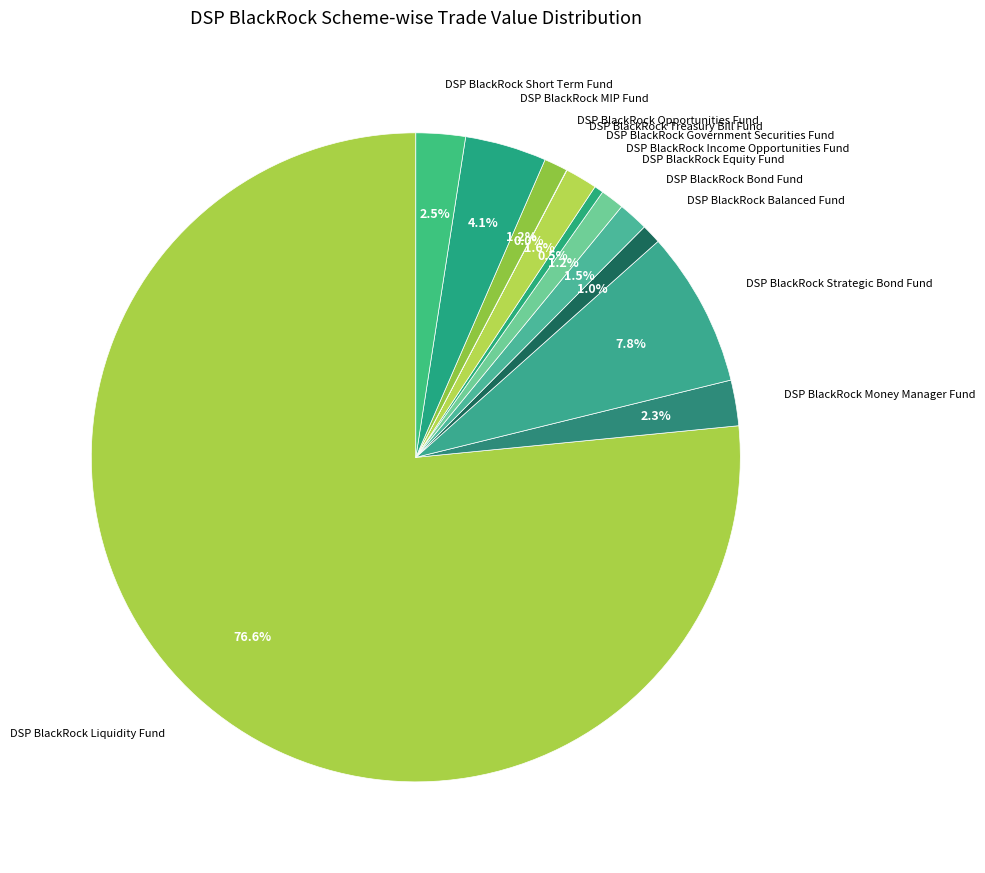

What is the largest slice in the pie chart?

DSP BlackRock Liquidity Fund